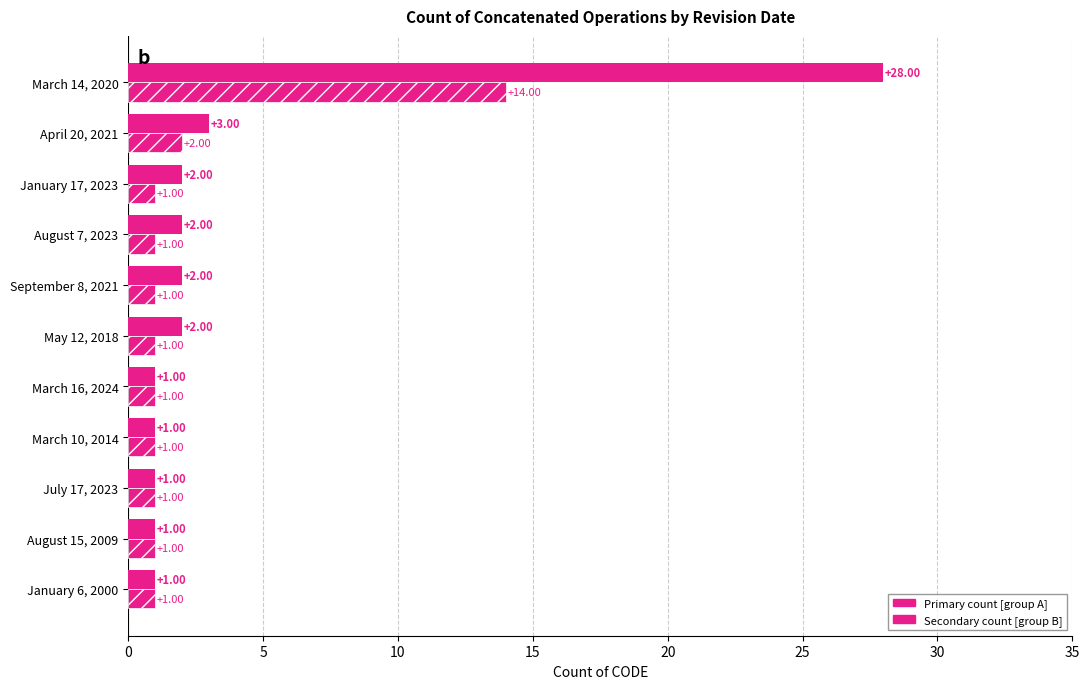

How many series are shown in this chart?

2